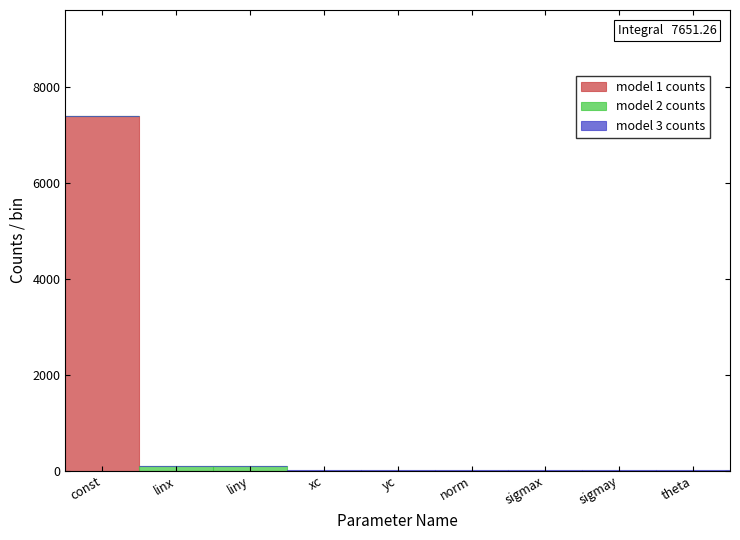

At which category is the sum across all series the highest?

const